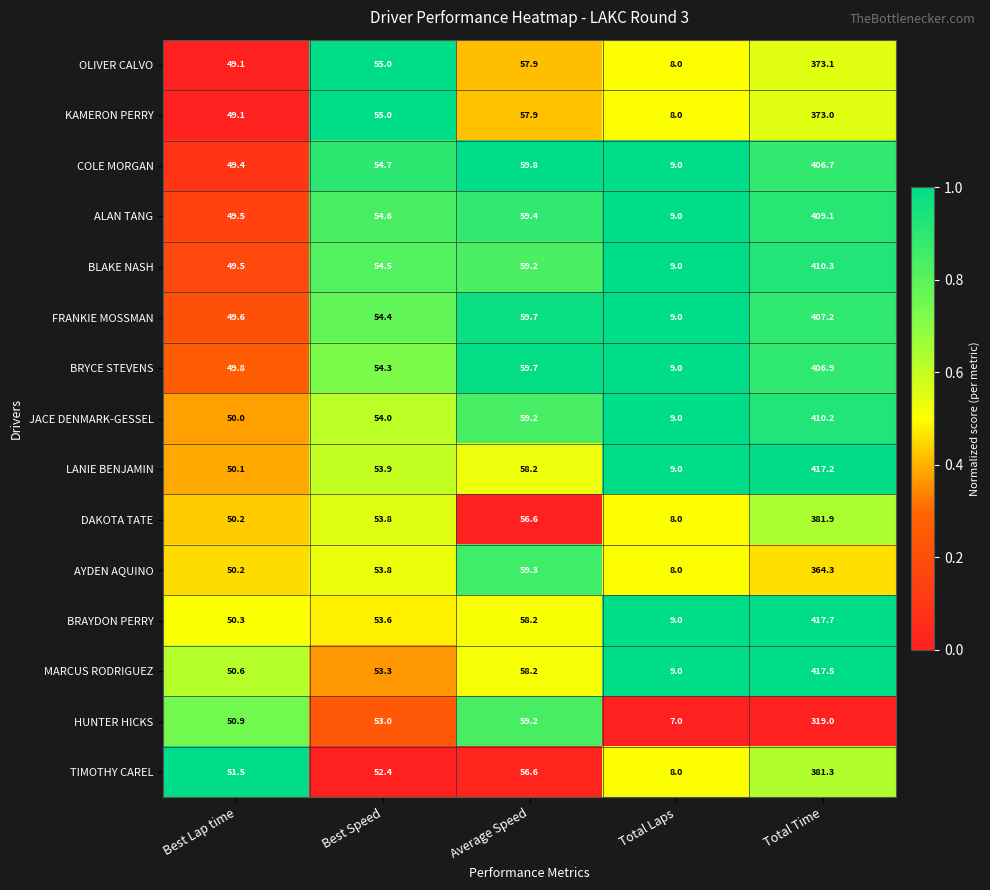

What is the sum of all HUNTER HICKS values?

489.1